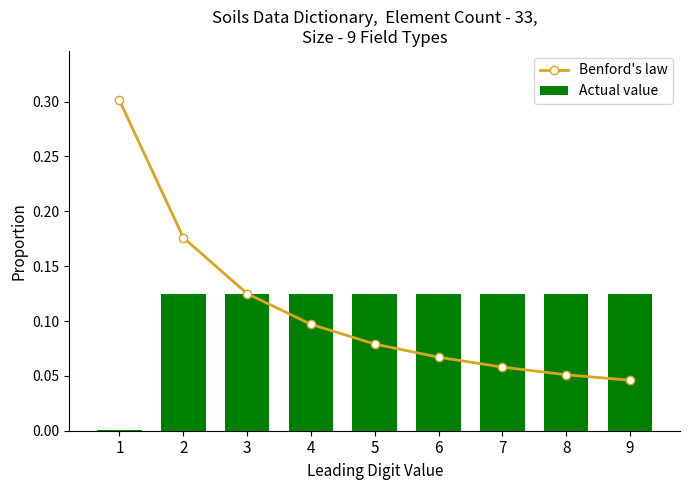

What is the value of the Actual value bar at the 6th from the left?

0.1